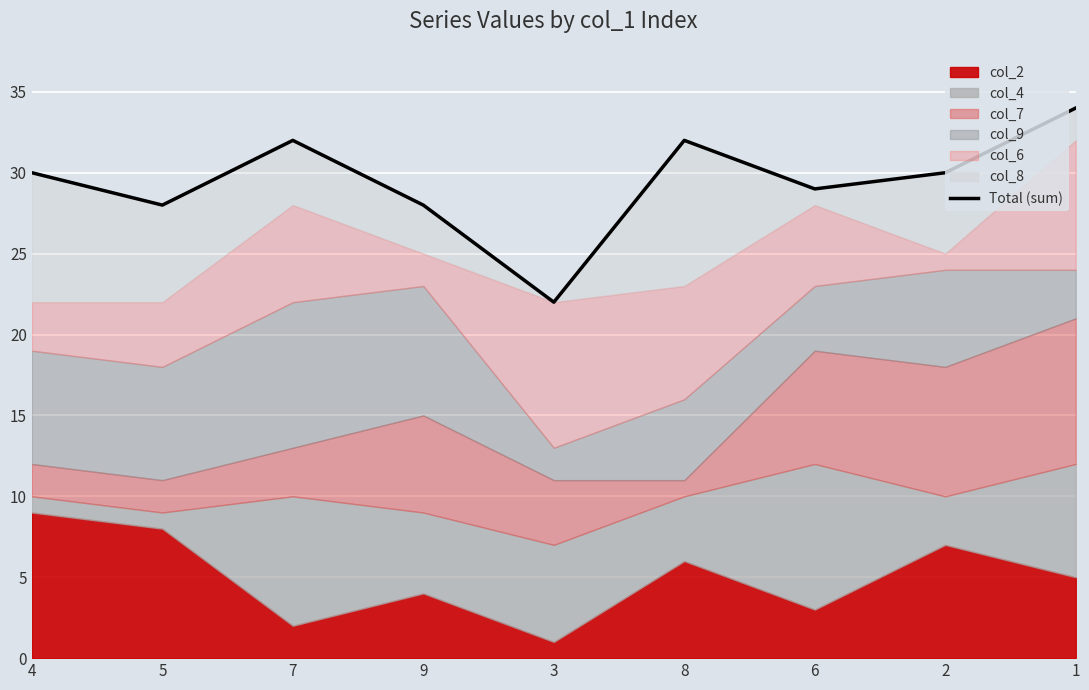

List the labels in order of value, smallest first.

3, 5, 9, 6, 4, 2, 7, 8, 1